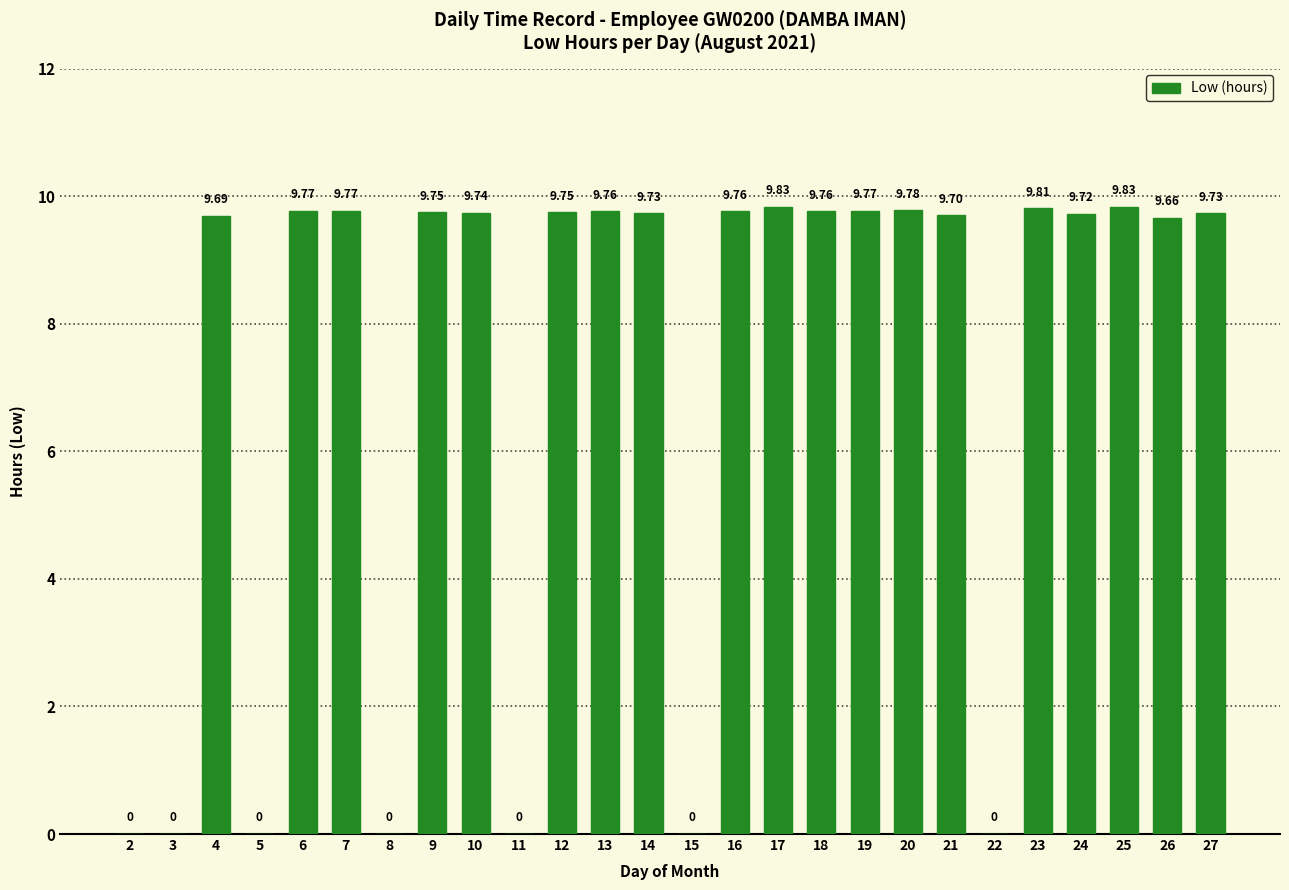

What is the change in value from 2 to 27?

+9.7